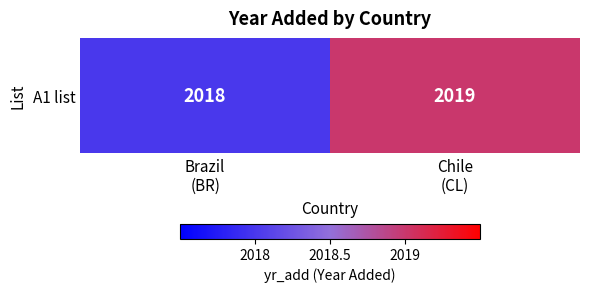

How many series are shown in this chart?

1